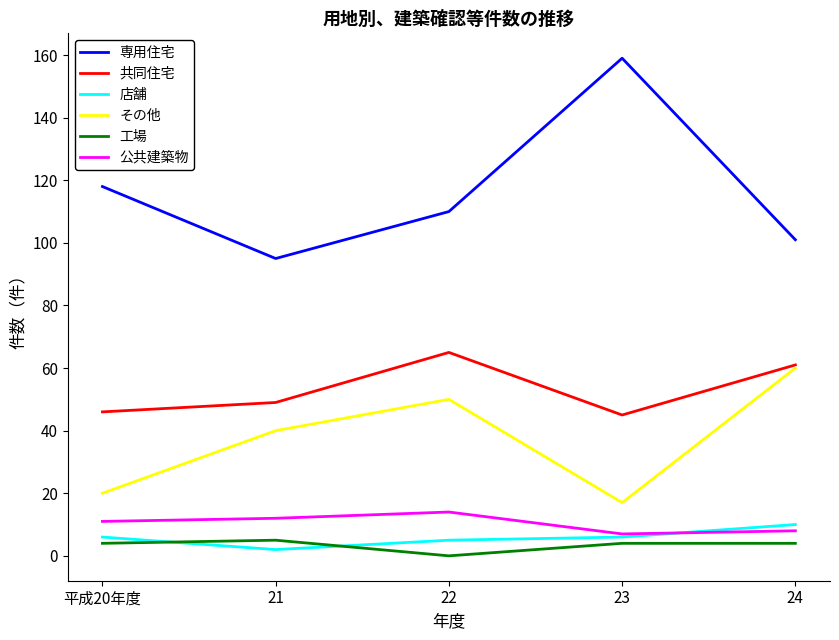

What position from the left is 23?

4